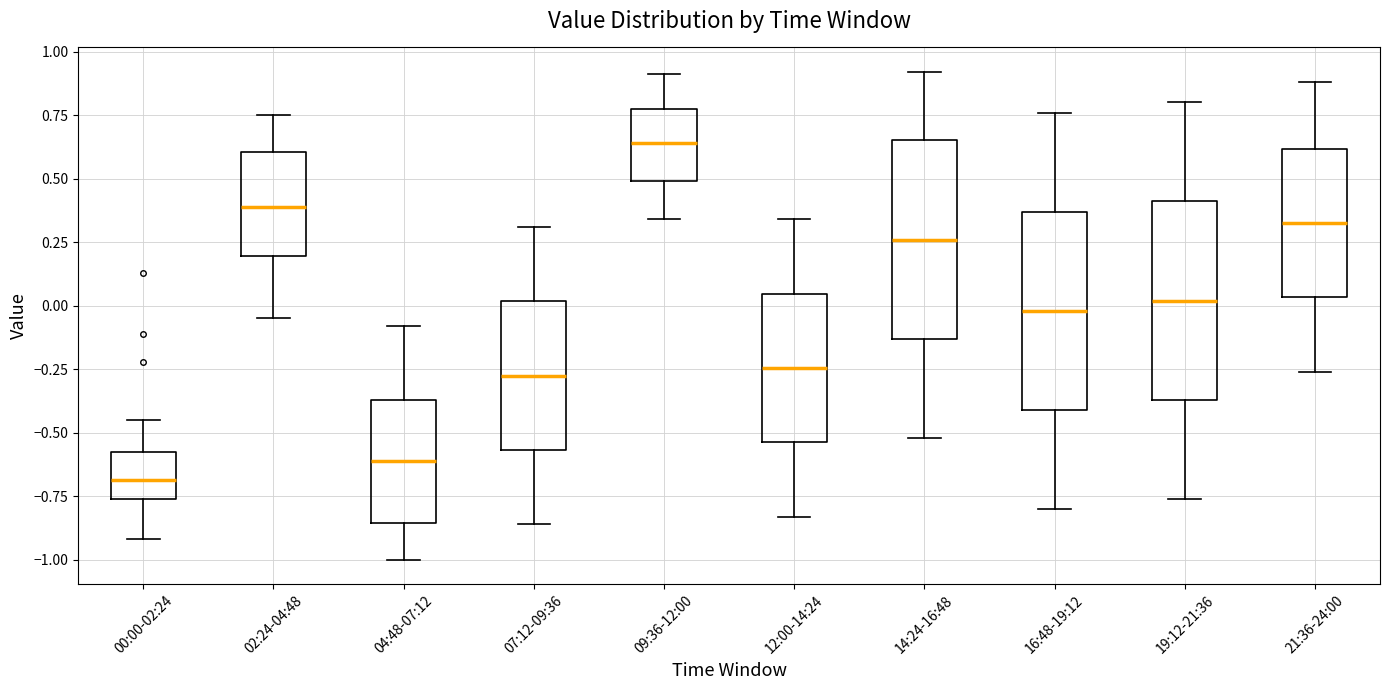

Reading left to right, transcribe this box plot: for each box, give where its median line is, the range the box spans, and where its two whiskers end, as read against the y-axis. The values are not printed on the chart, so give them approximately, as read against the axis.

00:00-02:24: median -0.70, box -0.75 to -0.55, whiskers -0.90 to -0.45
02:24-04:48: median 0.40, box 0.20 to 0.60, whiskers -0.05 to 0.75
04:48-07:12: median -0.60, box -0.85 to -0.35, whiskers -1.00 to -0.10
07:12-09:36: median -0.25, box -0.55 to 0.00, whiskers -0.85 to 0.30
09:36-12:00: median 0.65, box 0.50 to 0.80, whiskers 0.35 to 0.90
12:00-14:24: median -0.25, box -0.55 to 0.05, whiskers -0.85 to 0.35
14:24-16:48: median 0.25, box -0.15 to 0.65, whiskers -0.50 to 0.90
16:48-19:12: median 0.00, box -0.40 to 0.35, whiskers -0.80 to 0.75
19:12-21:36: median 0.00, box -0.35 to 0.40, whiskers -0.75 to 0.80
21:36-24:00: median 0.35, box 0.05 to 0.60, whiskers -0.25 to 0.90